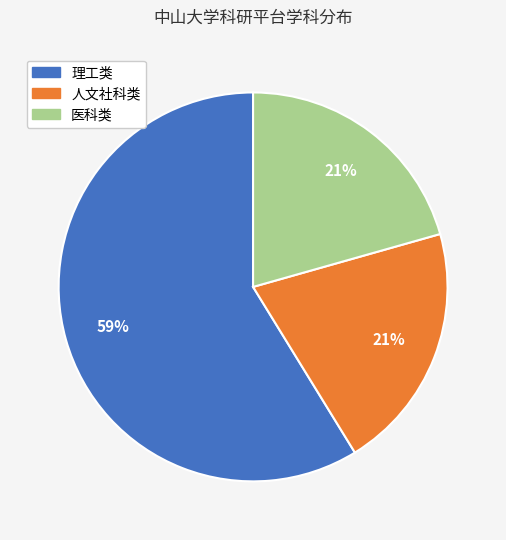

Do 医科类 and 理工类 together represent more than half of the pie?

Yes